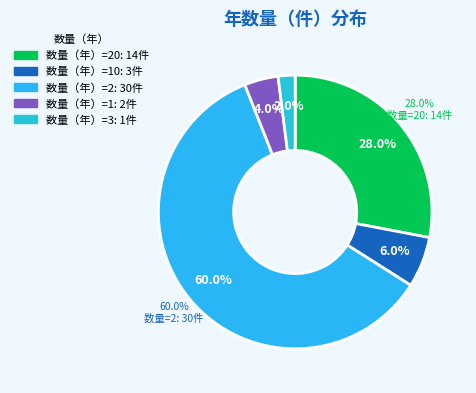

To the nearest percent, what is the combined percentage of 数量（年）=2 and 数量（年）=10?

66%